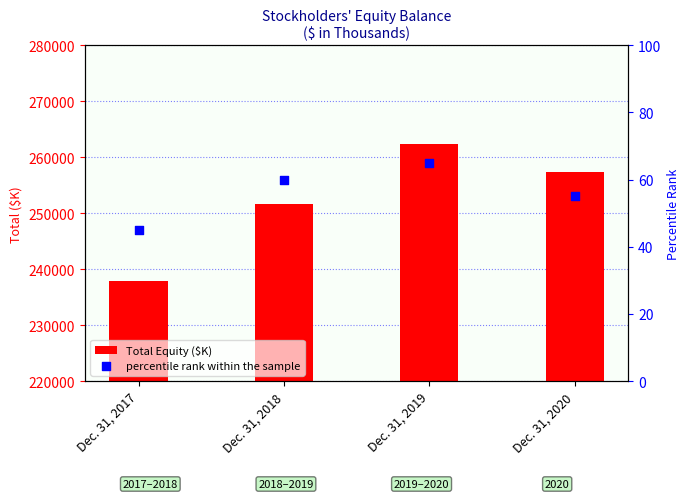

Which series reaches the maximum Y coordinate?

Total Equity ($K)